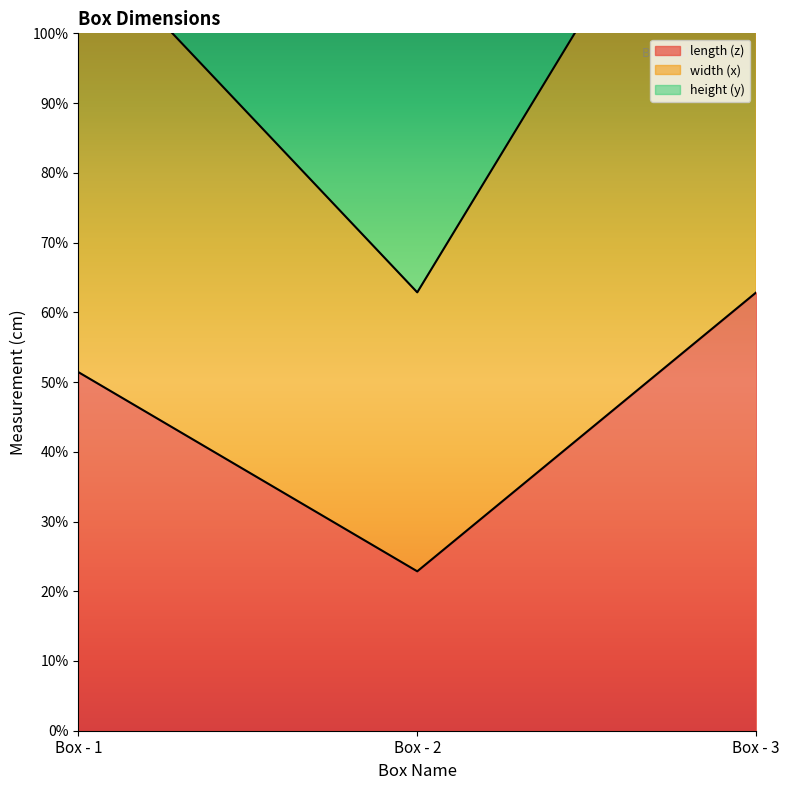

What is the sum of all length (z) values?

137.1